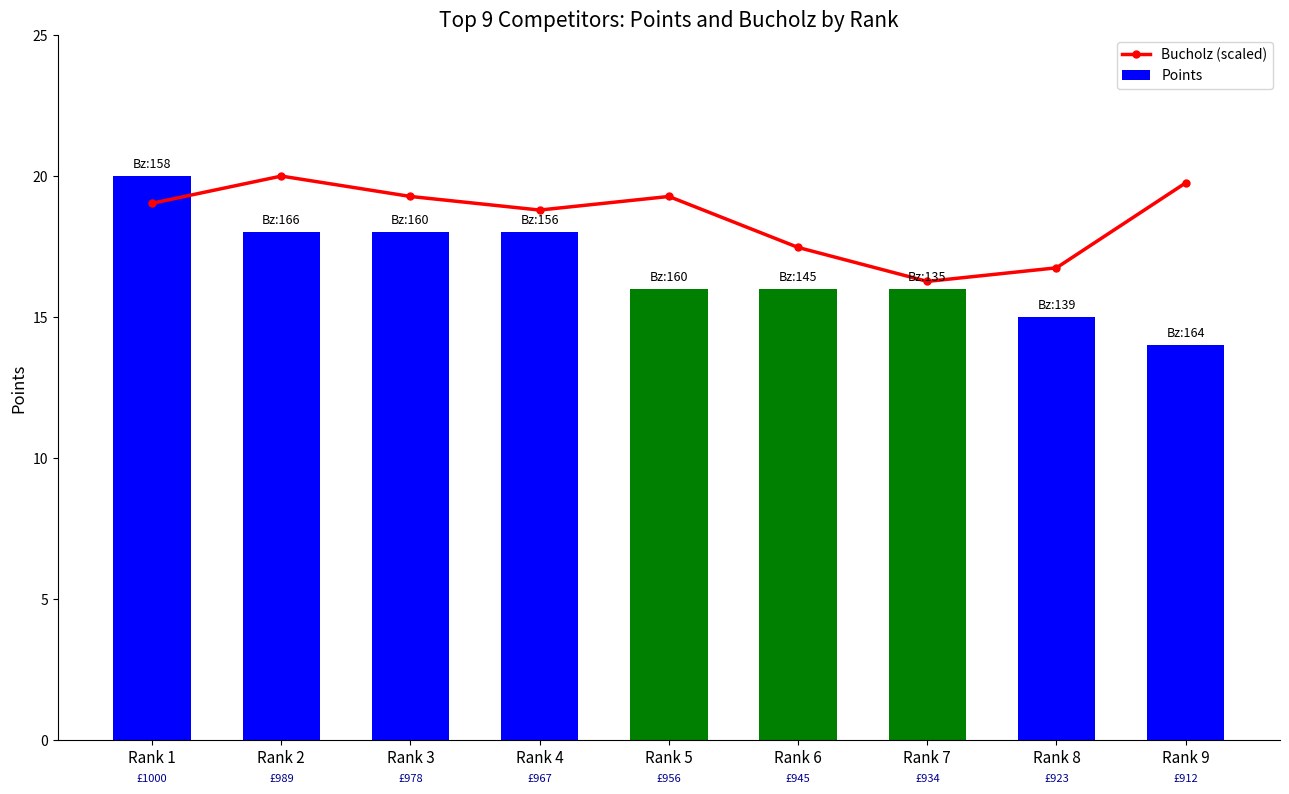

What is the sum of the Bucholz (scaled) values at Rank 1 and Rank 4?

37.8